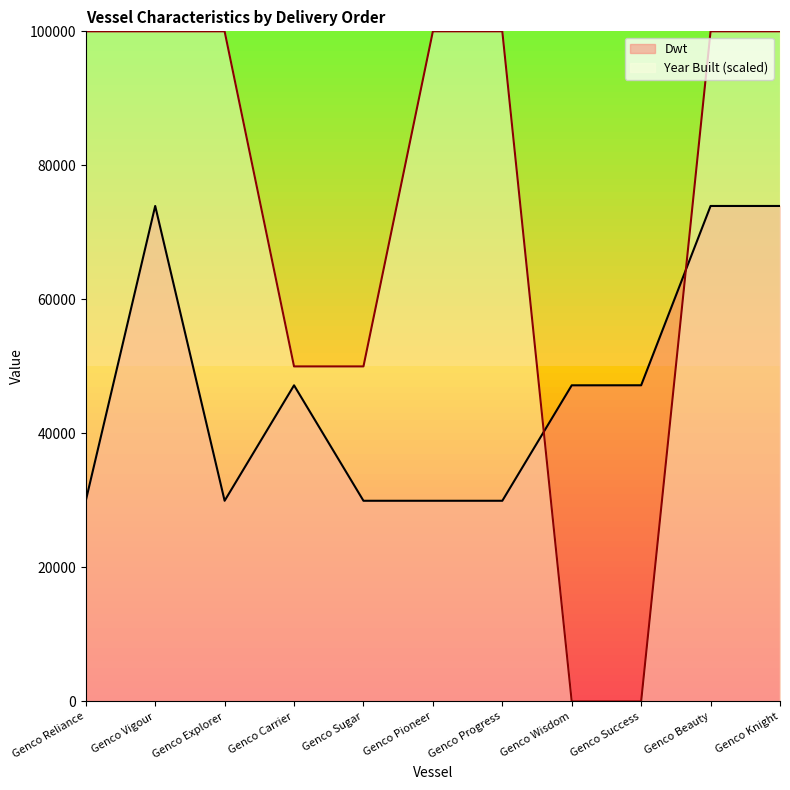

Which series changed the most between Genco Explorer and Genco Knight?

Dwt